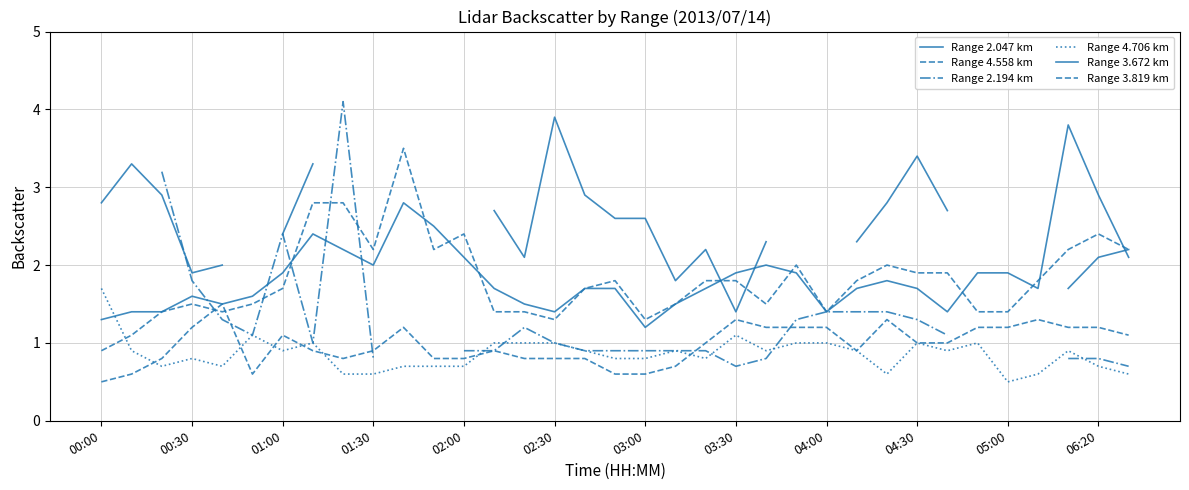

How many distinct data groups are displayed?

6